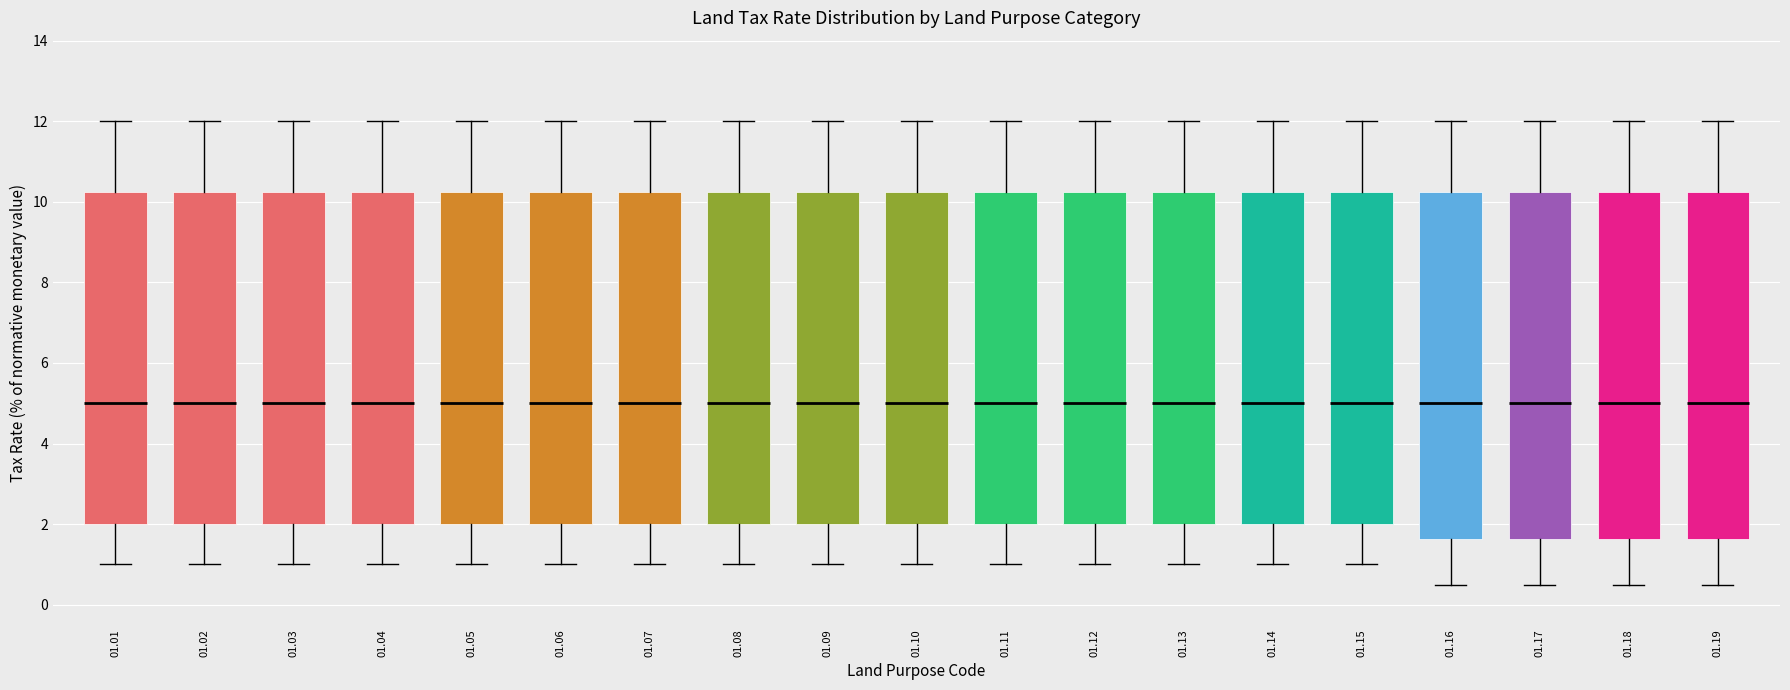

Where does the median line of the box at x = 01.11 sit on the y-axis? The values are not printed on the chart, so give them approximately, as read against the axis.

5.0